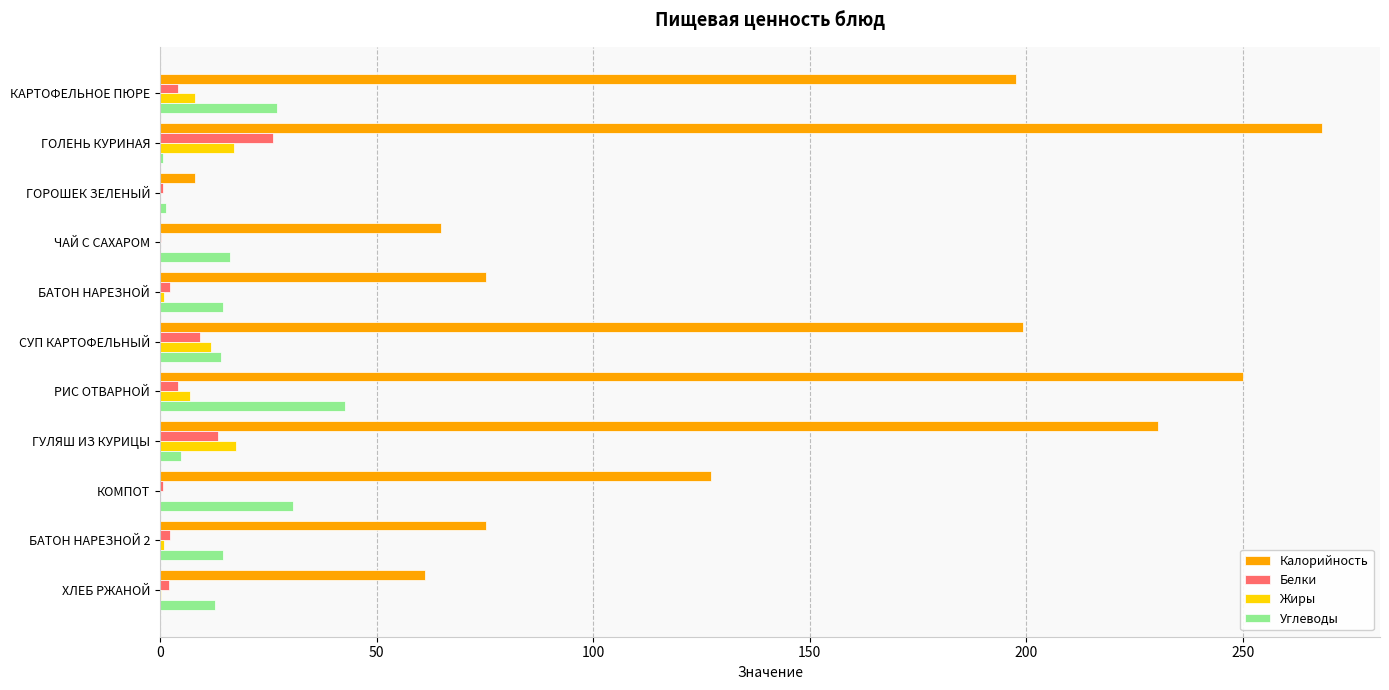

What is the sum of all Калорийность values?

1556.8